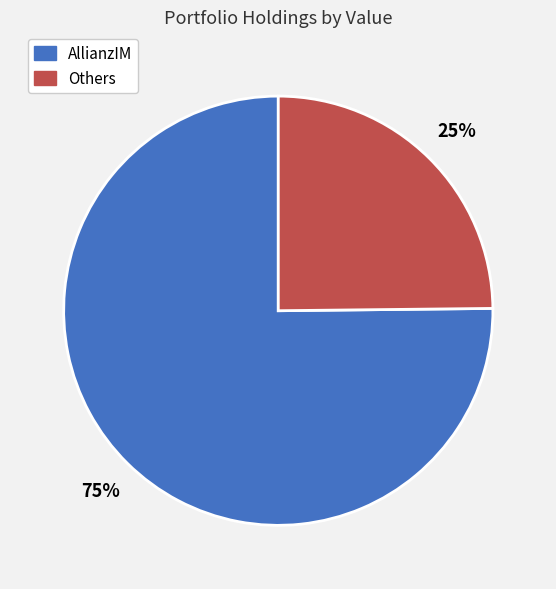

Does any single category account for the majority?

Yes